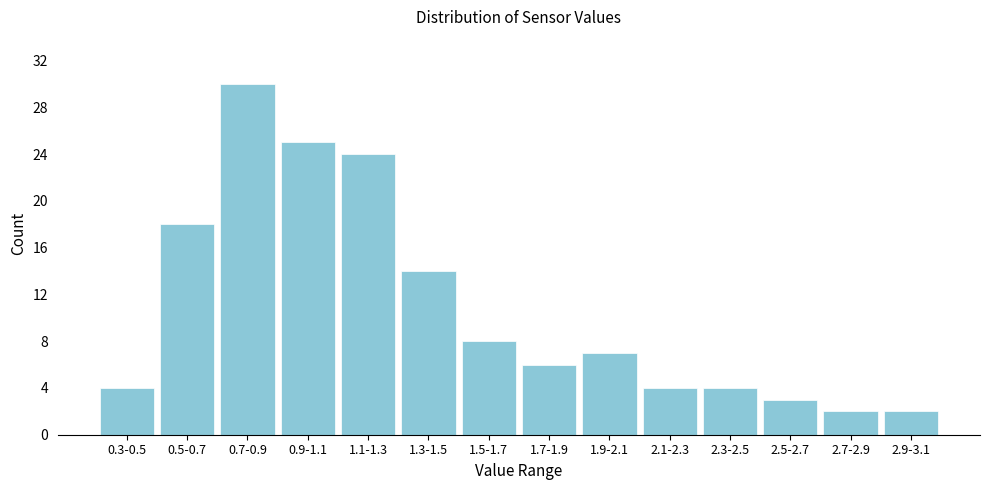

Reading right to left, extract all data points from this chart.

2	2	3	4	4	7	6	8	14	24	25	30	18	4